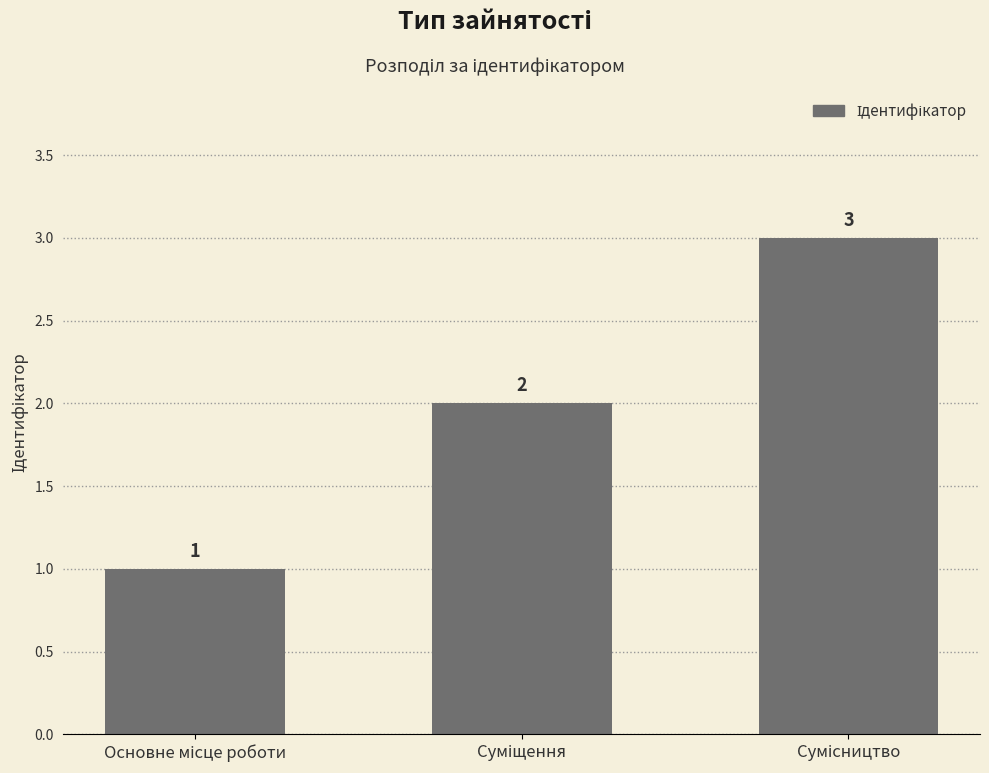

Count the values in the range 1 to 3.

3